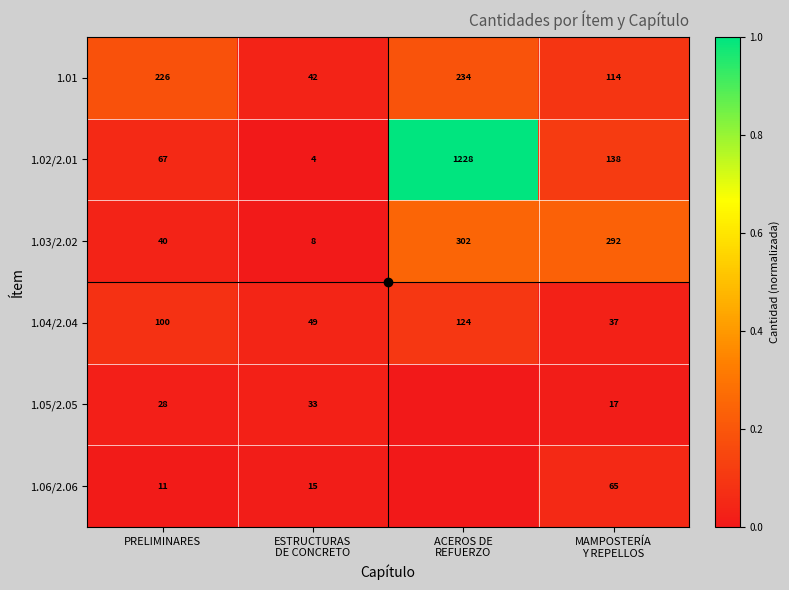

Which series has the widest spread of values?

1.02/2.01